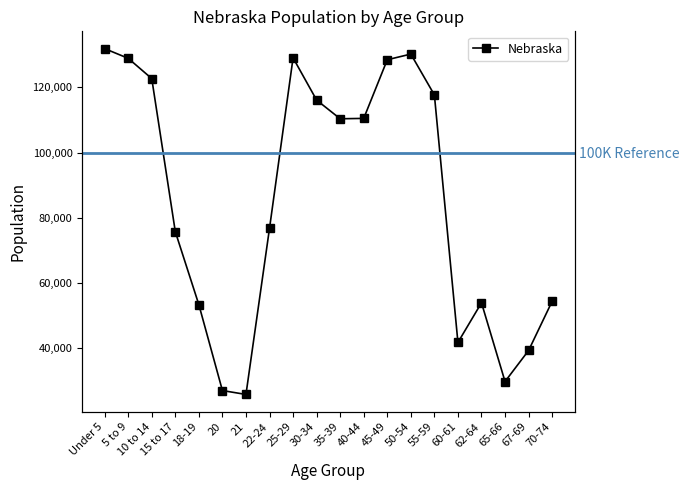

Reading left to right, extract all data points from this chart.

Under 5=131908	5 to 9=128928	10 to 14=122706	15 to 17=75679	18-19=53251	20=26880	21=25679	22-24=76717	25-29=129076	30-34=116100	35-39=110361	40-44=110477	45-49=128491	50-54=130235	55-59=117686	60-61=41651	62-64=53839	65-66=29648	67-69=39186	70-74=54292